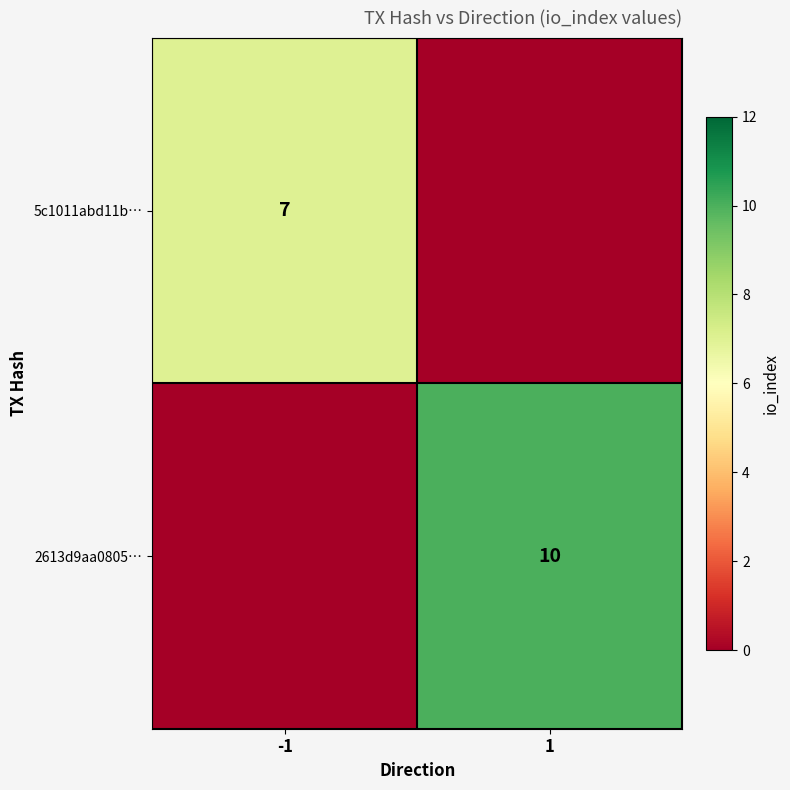

The value of 2613d9aa0805… at 1 is 15. True or false?

False